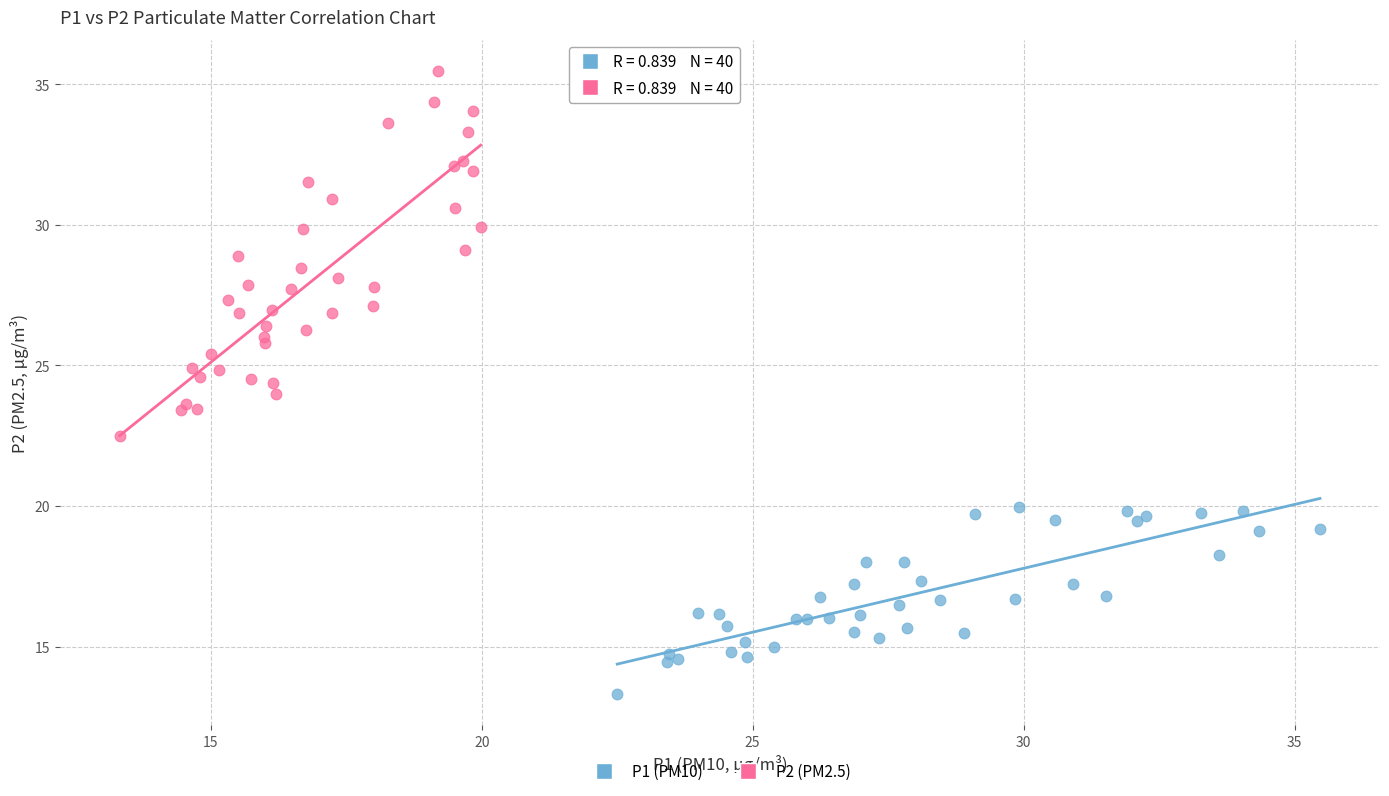

Which series reaches the minimum Y coordinate?

P1 (PM10)